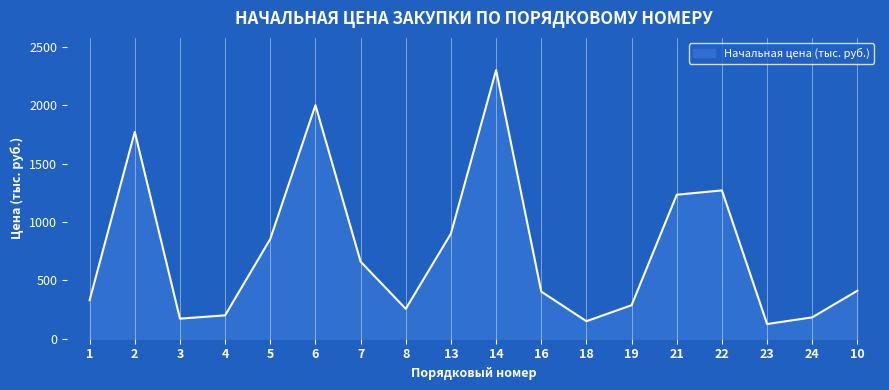

Between 14 and 5, which is larger?

14